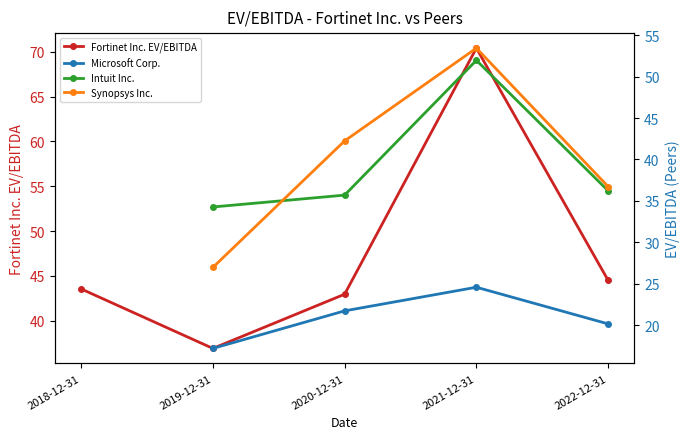

True or false: Synopsys Inc. and Microsoft Corp. cross at least once.

False